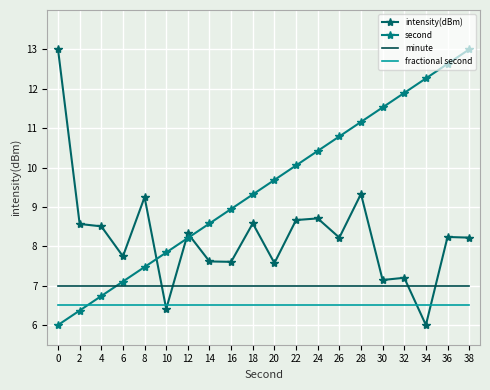

Is it true that minute equals 10.0 at 24?

False